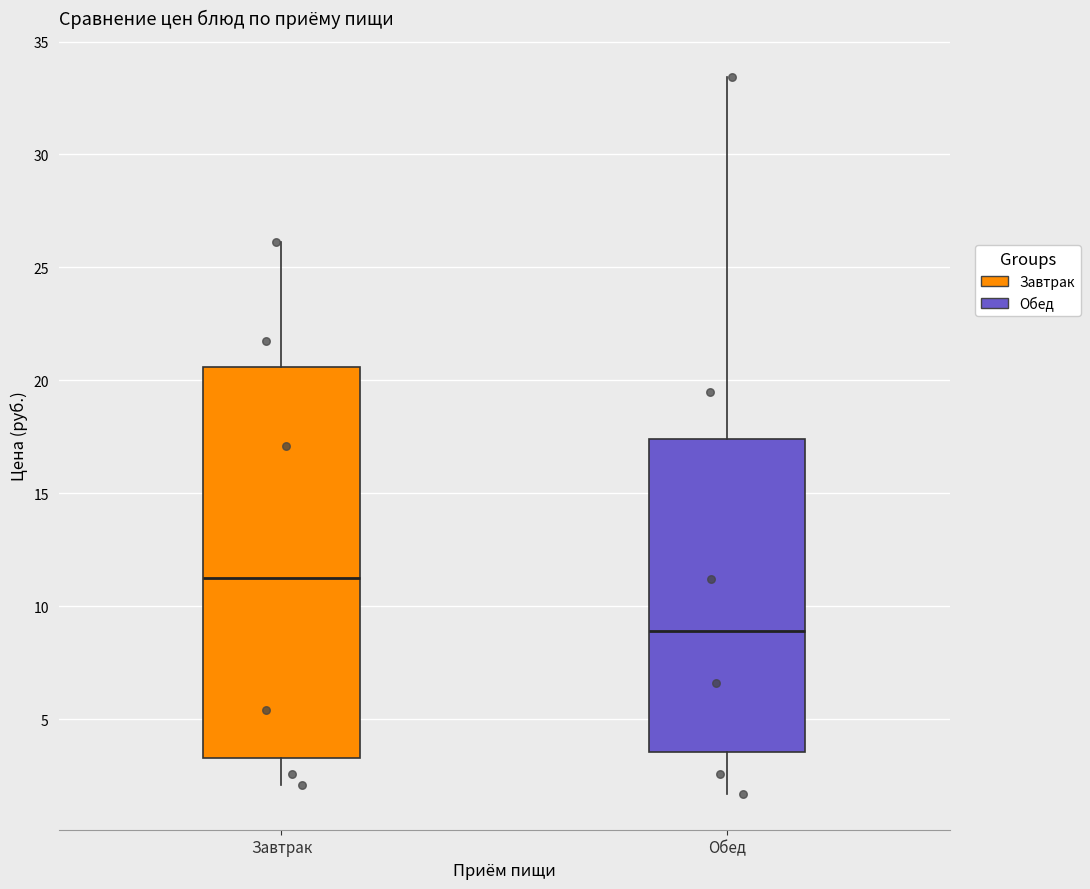

Reading left to right, transcribe this box plot: for each box, give where its median line is, the range the box spans, and where its two whiskers end, as read against the y-axis. The values are not printed on the chart, so give them approximately, as read against the axis.

Завтрак: median 11.0, box 3.5 to 20.5, whiskers 2.0 to 26.0
Обед: median 9.0, box 3.5 to 17.5, whiskers 1.5 to 33.5